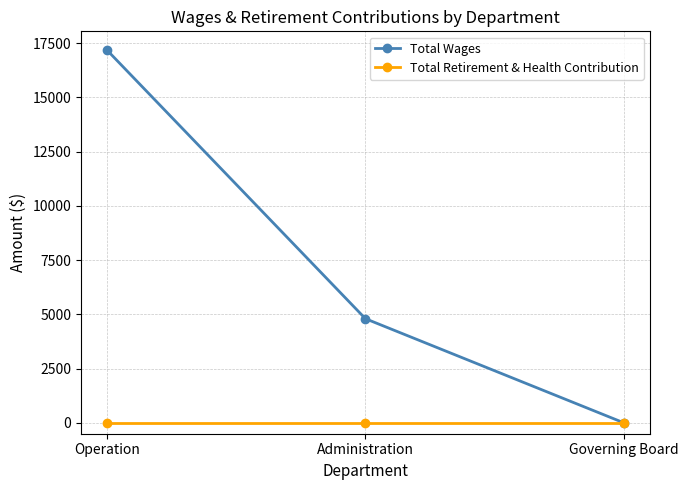

What are all the series names shown in the legend?

Total Wages, Total Retirement & Health Contribution